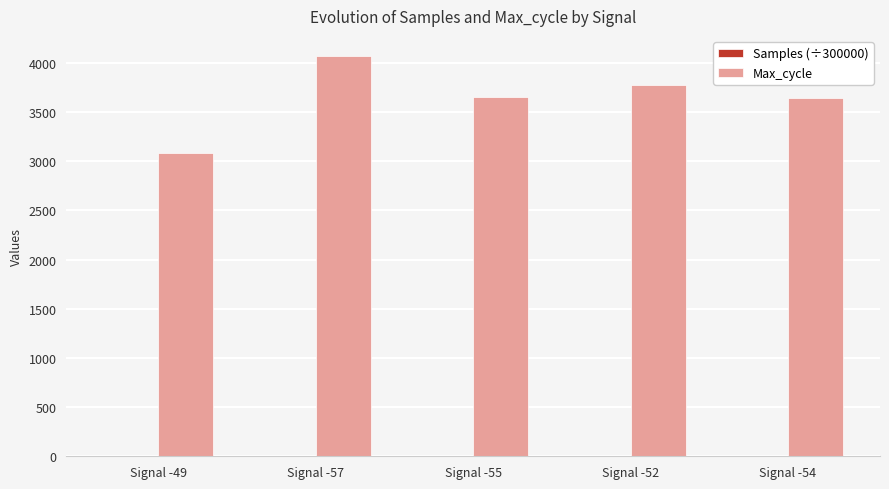

What value does the Max_cycle series have at Signal -49?

3084.0